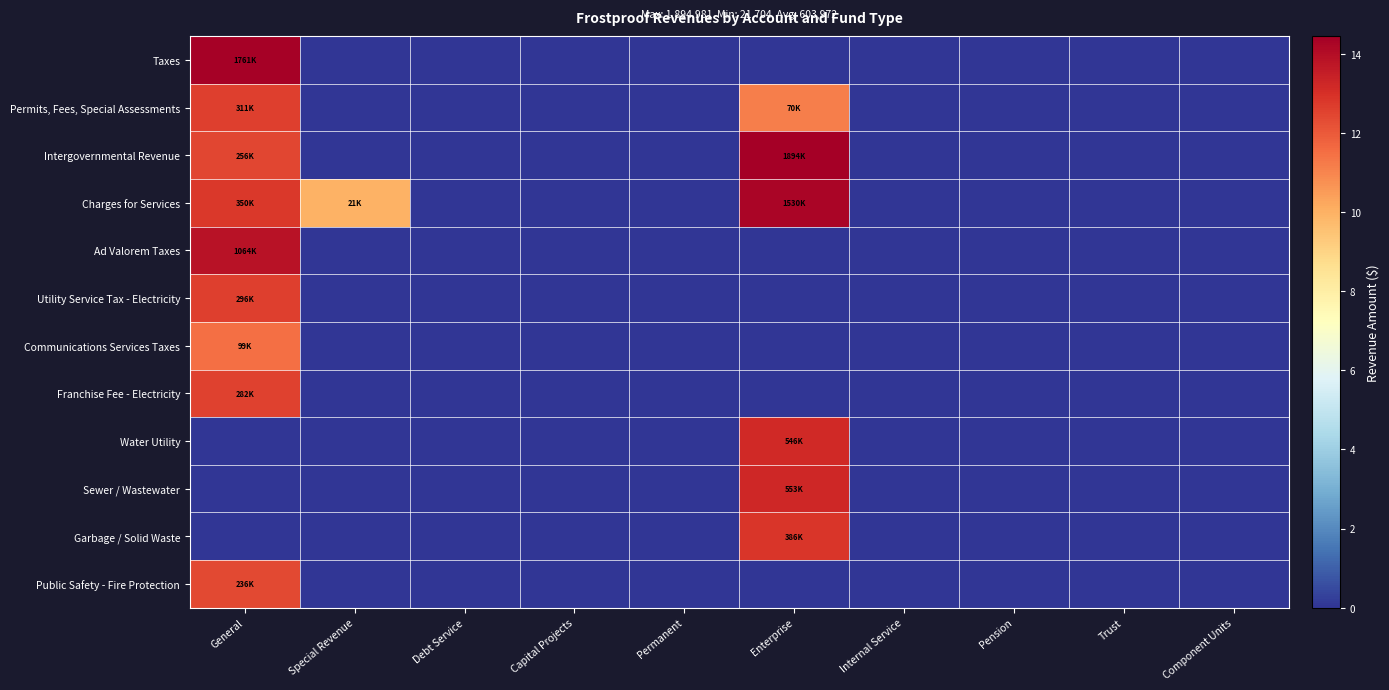

Count the number of categories in the chart.

10